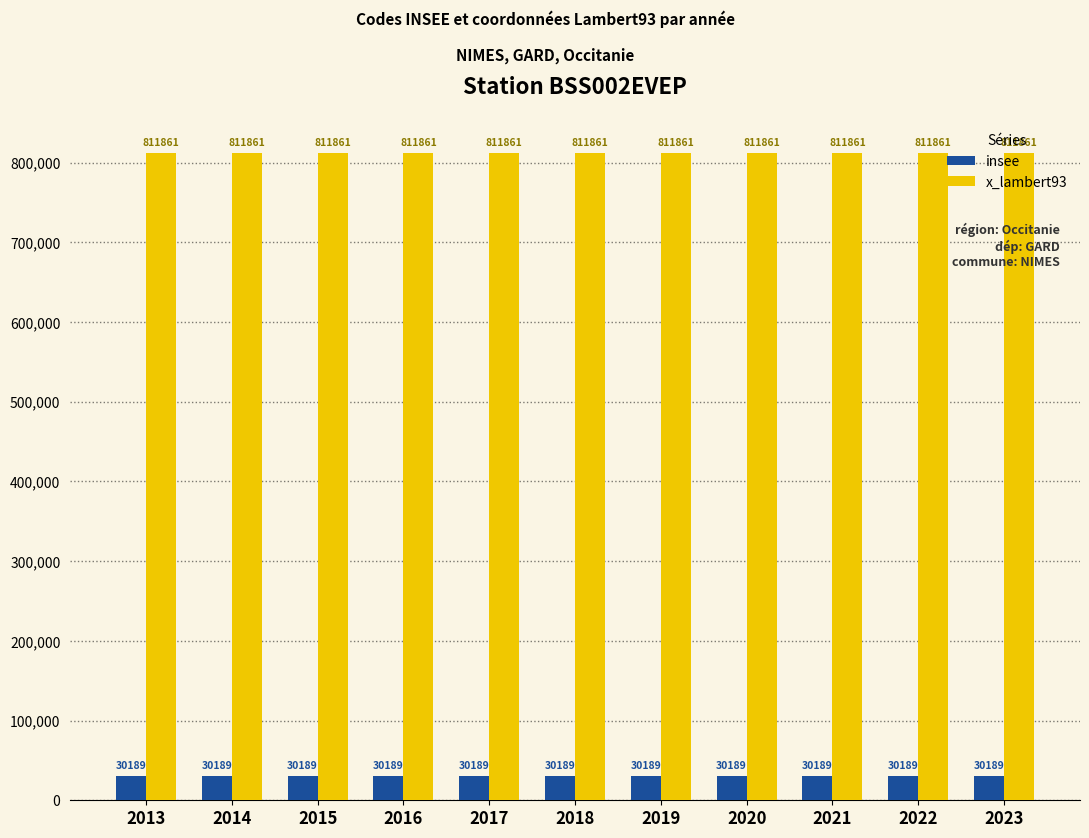

Rank the series by their average value, from lowest to highest.

insee, x_lambert93